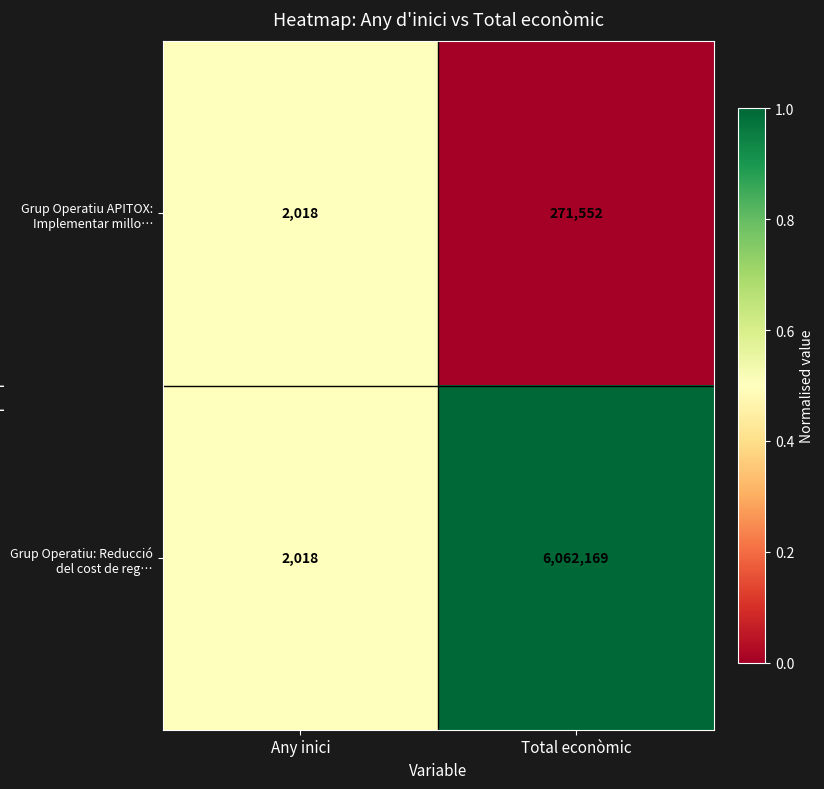

Rank the series by their average value, from highest to lowest.

Grup Operatiu: Reducció del cost de reg…, Grup Operatiu APITOX: Implementar millo…